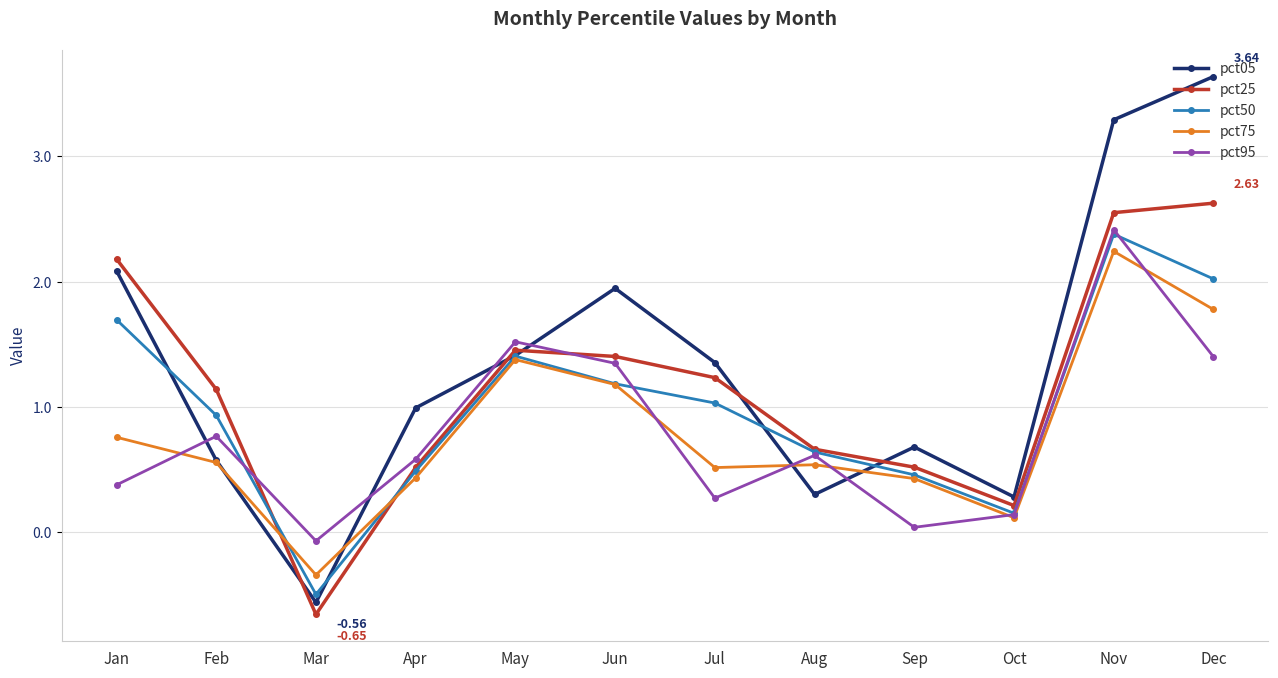

Which category has the lowest value in the pct25 series?

Mar